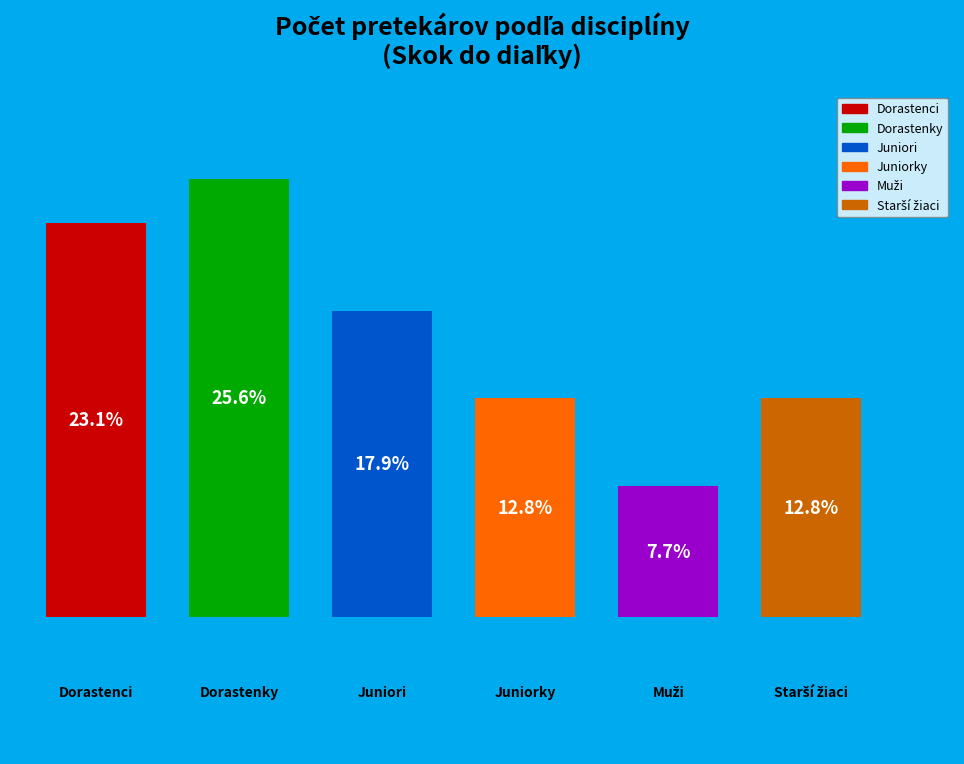

What portion of the pie excludes Dorastenci?

76.9%